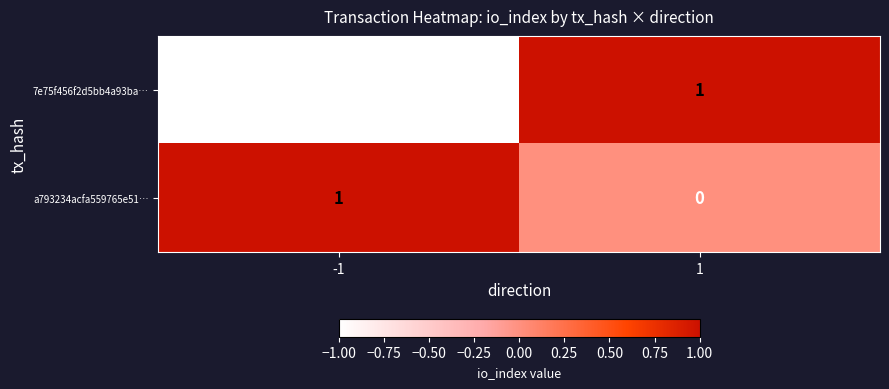

Is it true that 7e75f456f2d5bb4a93ba… equals -1 at -1?

True